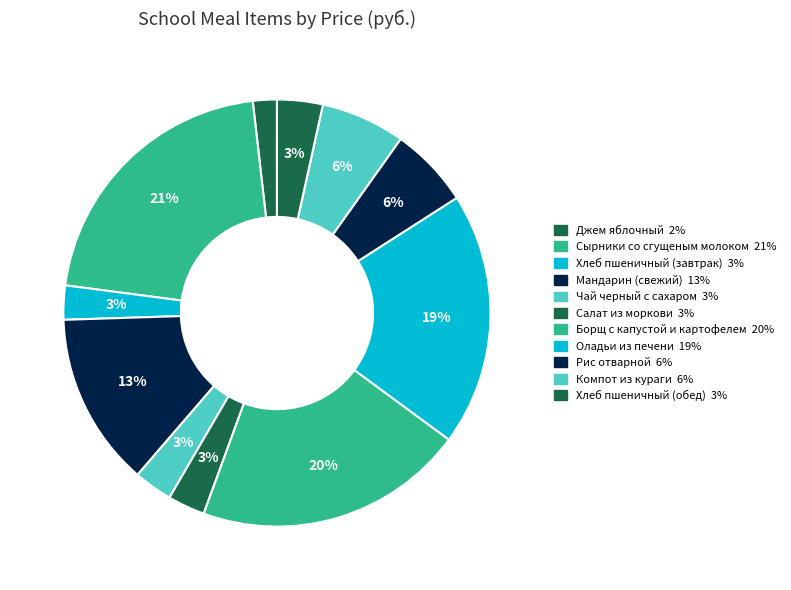

How many slices are in this pie chart?

11